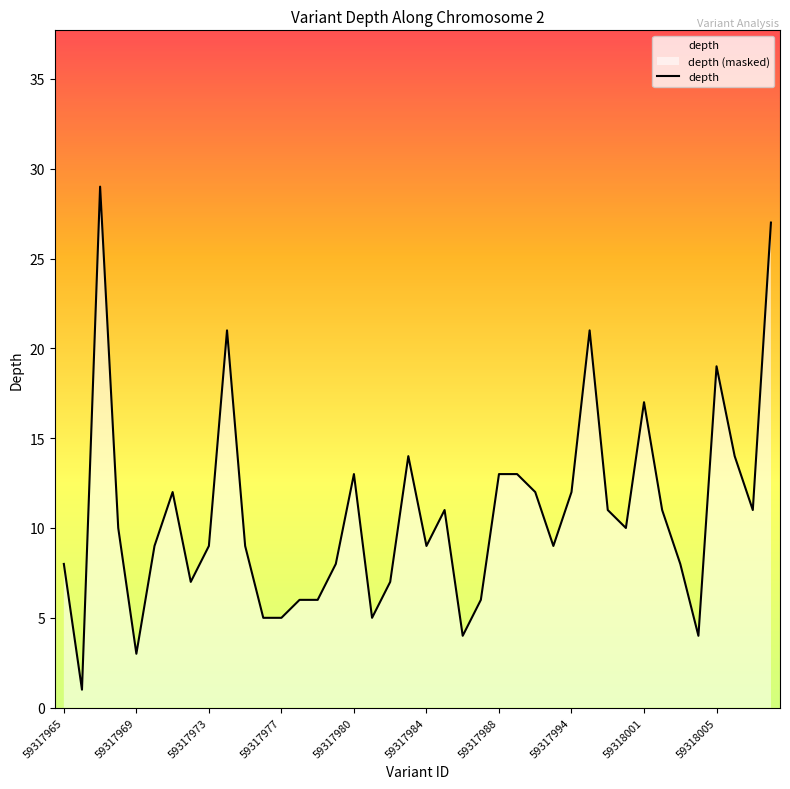

What is the sum of all values?

429